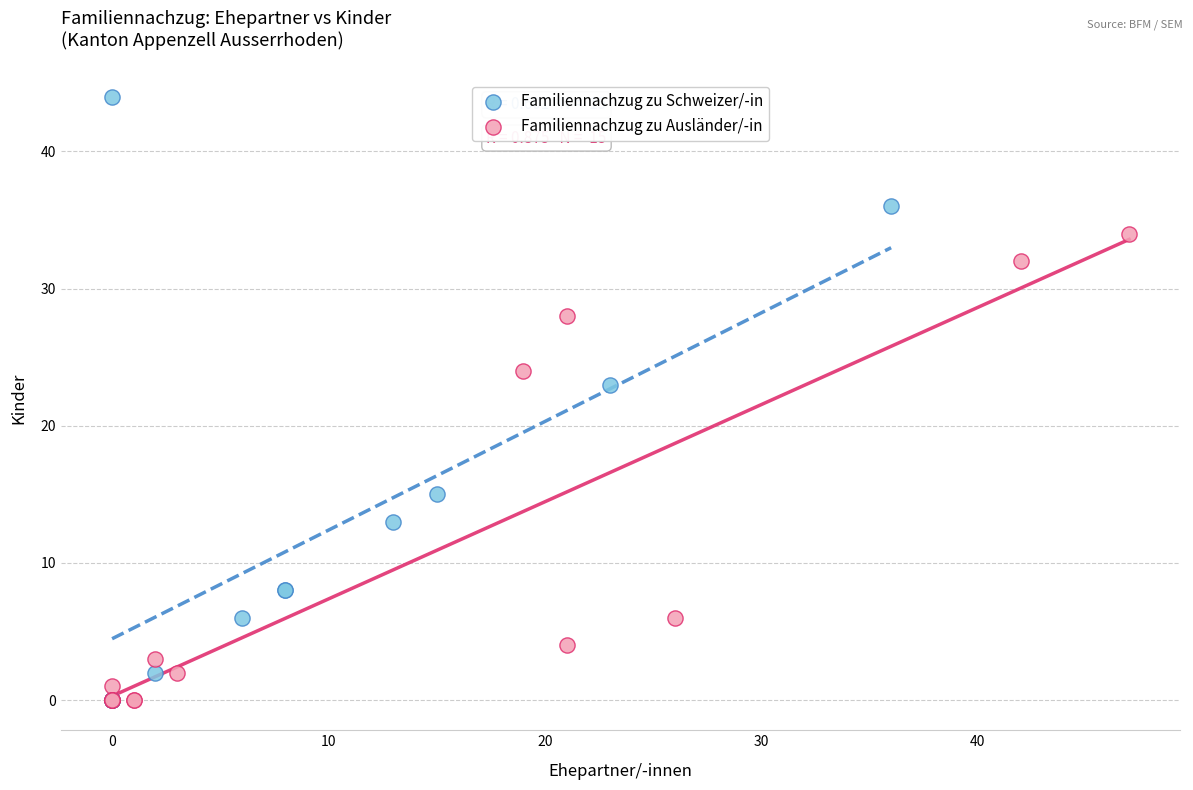

Which series has the largest Y range (max minus min)?

Familiennachzug zu Schweizer/-in